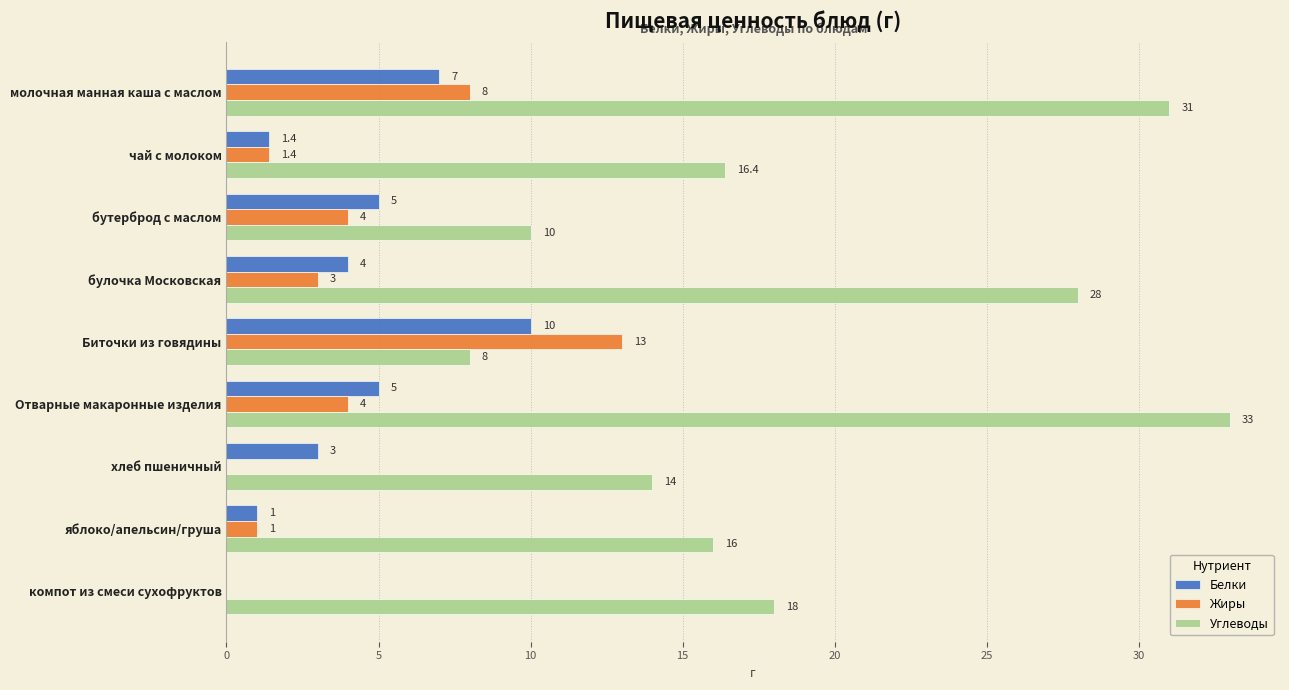

Which label corresponds to the largest value in the chart?

Отварные макаронные изделия